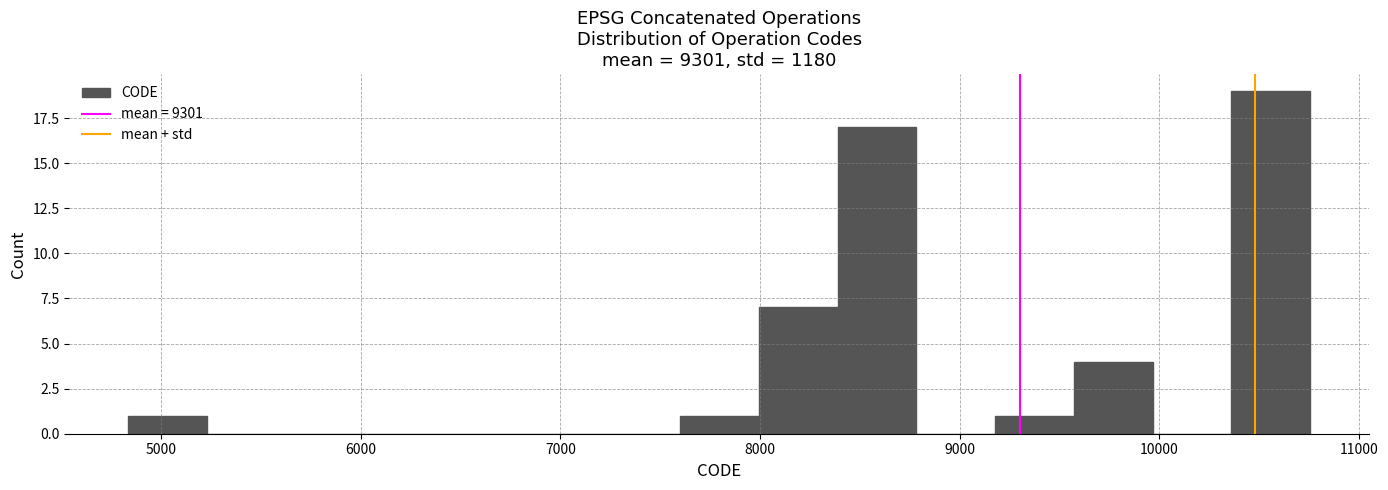

Read against the x-axis, roughly where is the centre of the tallest bar?

10600